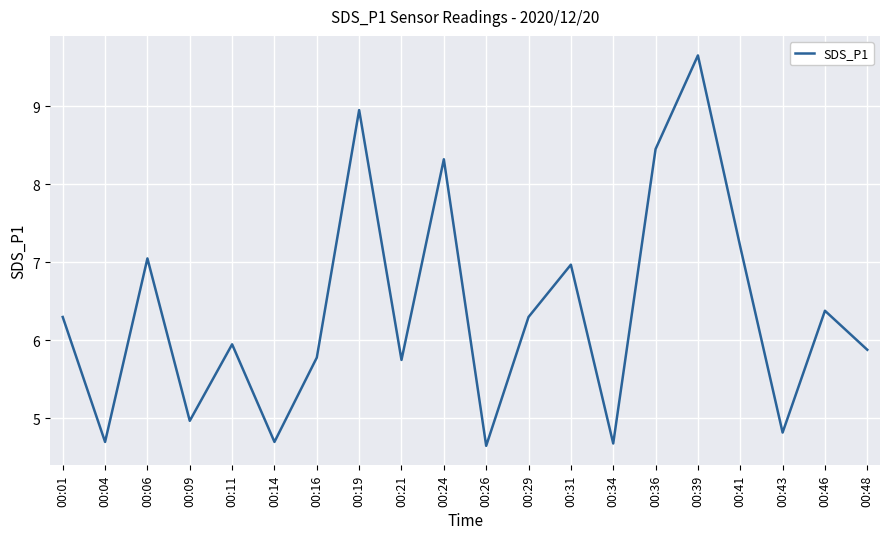

At which category does the chart reach its peak across all series?

00:39